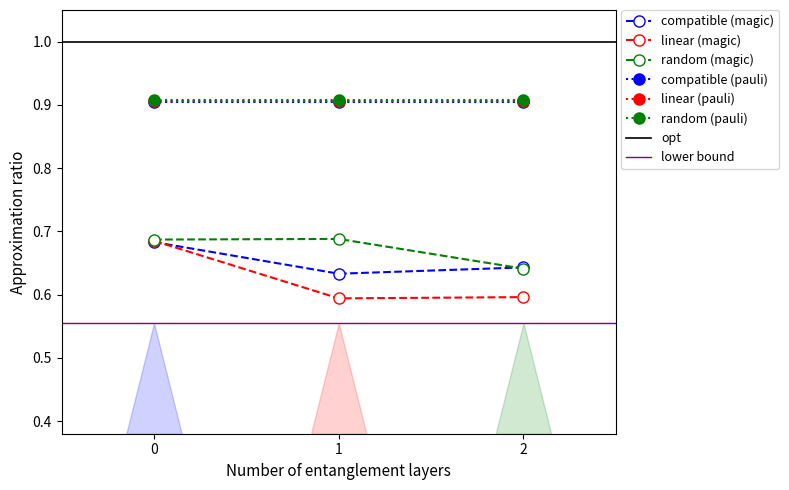

The value of compatible (magic) at 1 is 1.1. True or false?

False